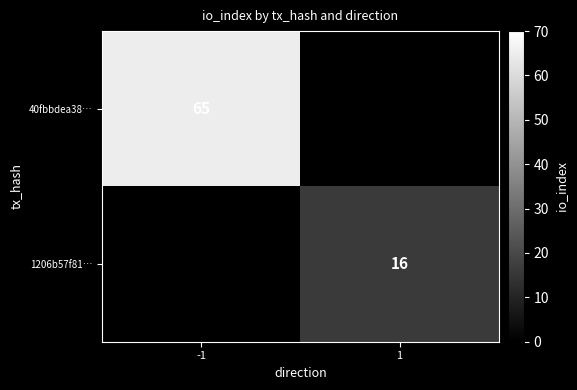

The value of 1206b57f81… at 1 is 11. True or false?

False